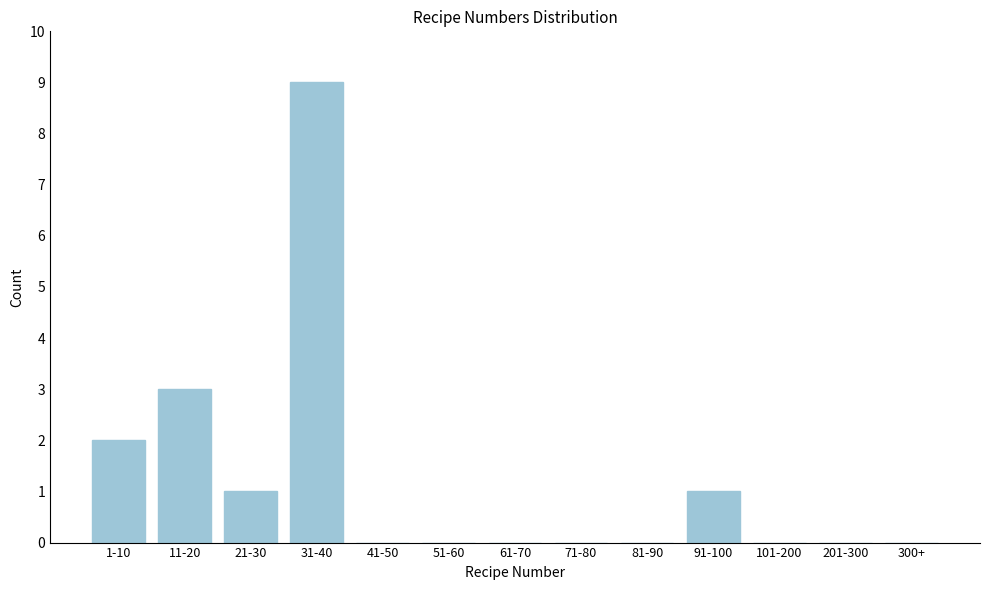

Reading left to right, transcribe all the data shown in this chart.

1-10=2	11-20=3	21-30=1	31-40=9	41-50=0	51-60=0	61-70=0	71-80=0	81-90=0	91-100=1	101-200=0	201-300=0	300+=0